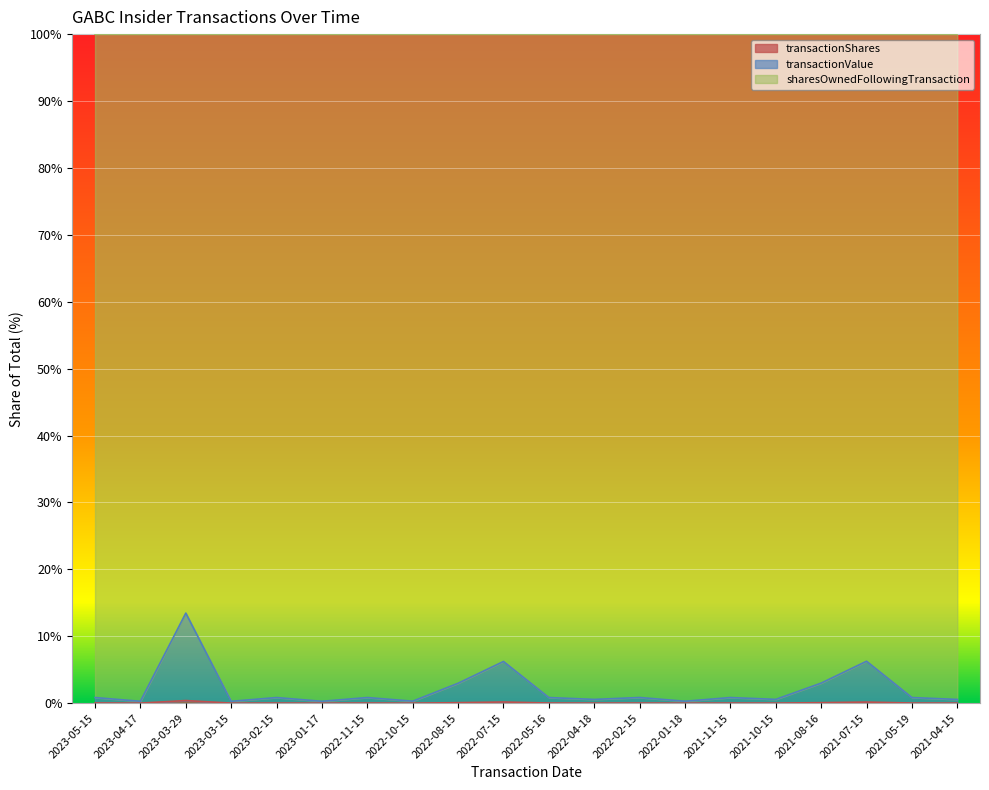

What position from the left is 2022-01-18?

14